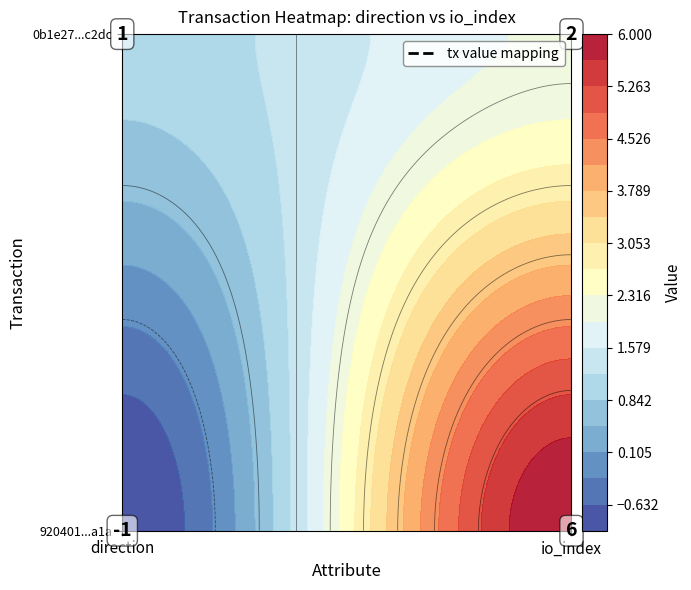

Read the 0b1e27c5a0a153cf96513e1aa09c555de55c2dc value at -1.

1